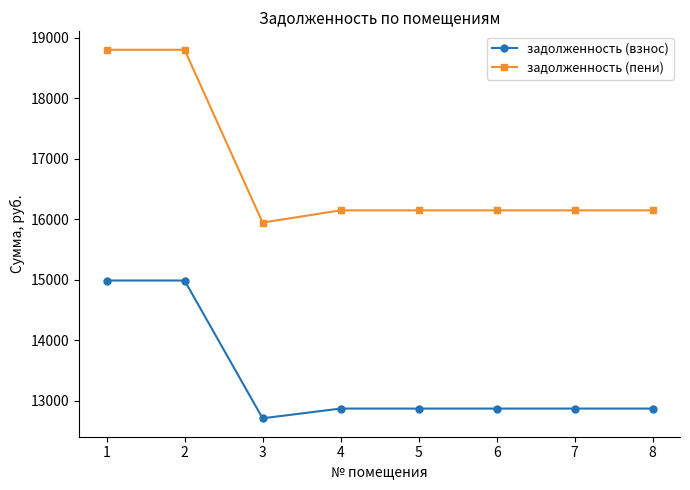

The value of задолженность (взнос) at 1 is 8288.4. True or false?

False